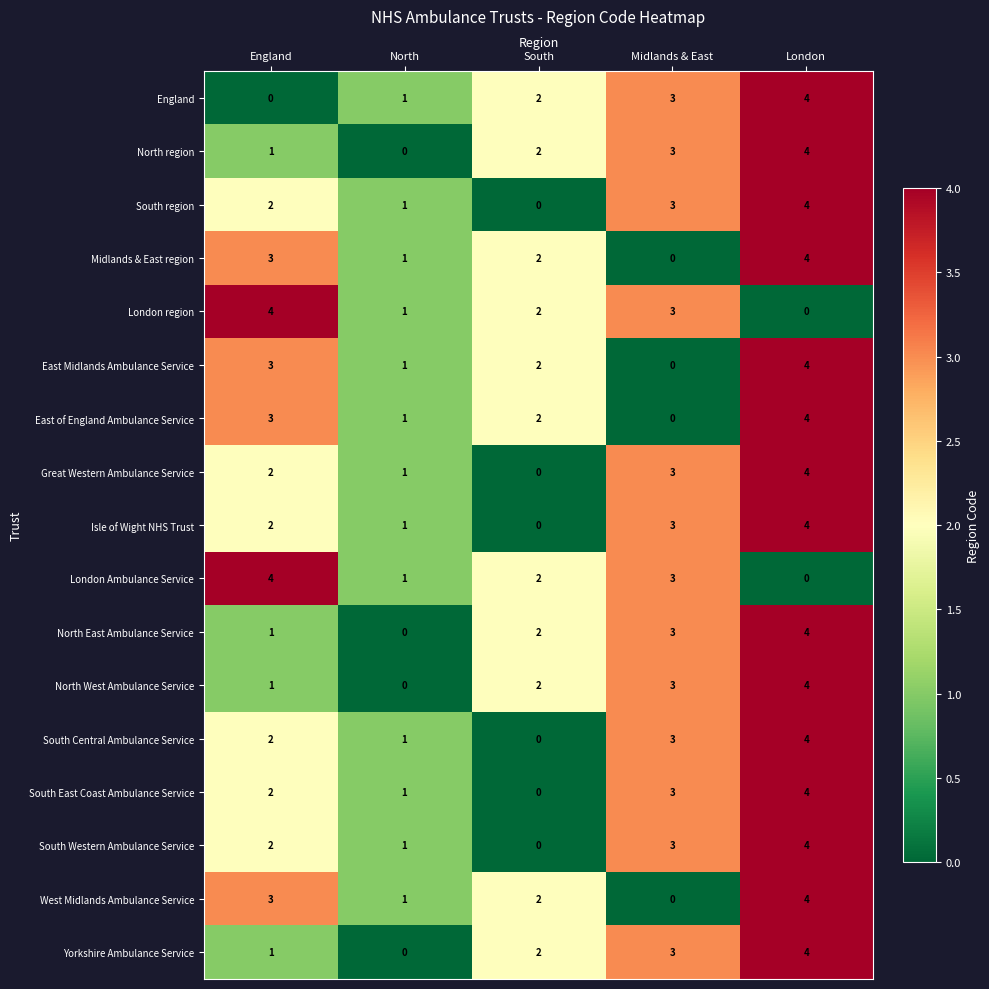

What is the sum of all Isle of Wight NHS Trust values?

10